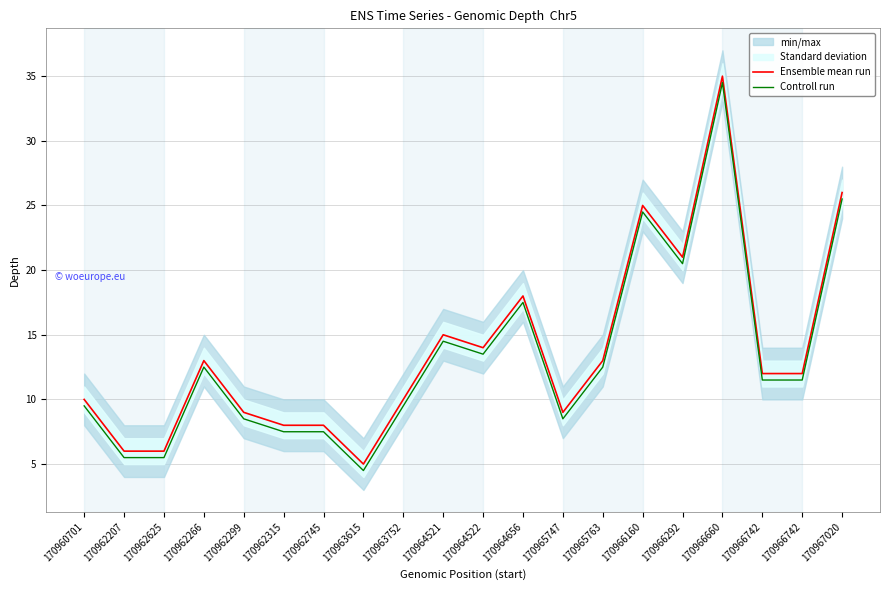

What is the sum of all Controll run values?

265.0